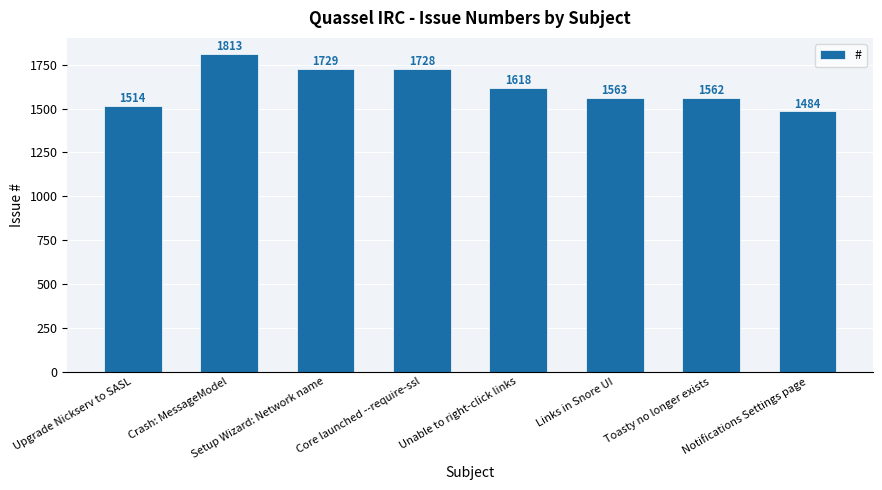

Count the number of categories in the chart.

8